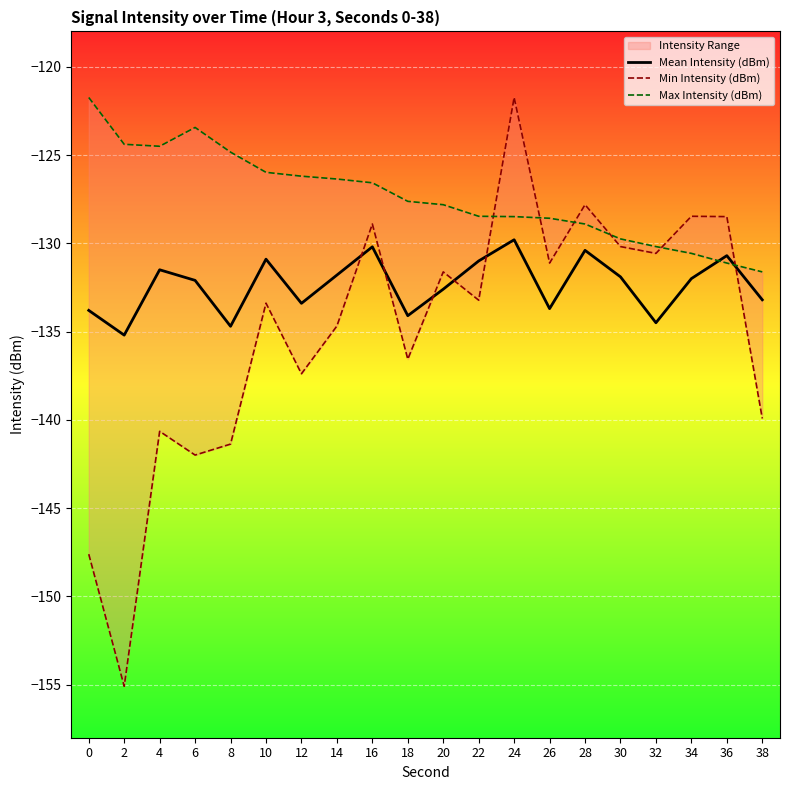

Rank the series by their average value, from highest to lowest.

Max Intensity (dBm), Mean Intensity (dBm), Min Intensity (dBm)